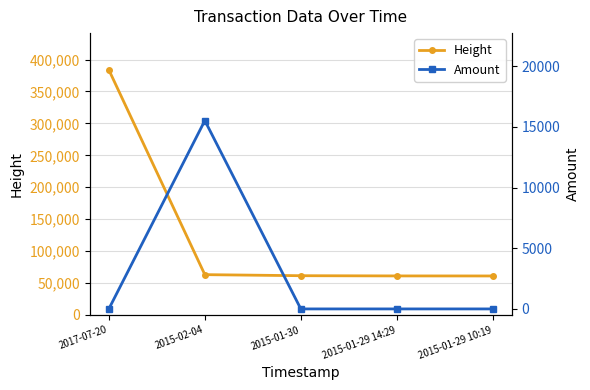

At which category is the sum across all series the highest?

2017-07-20